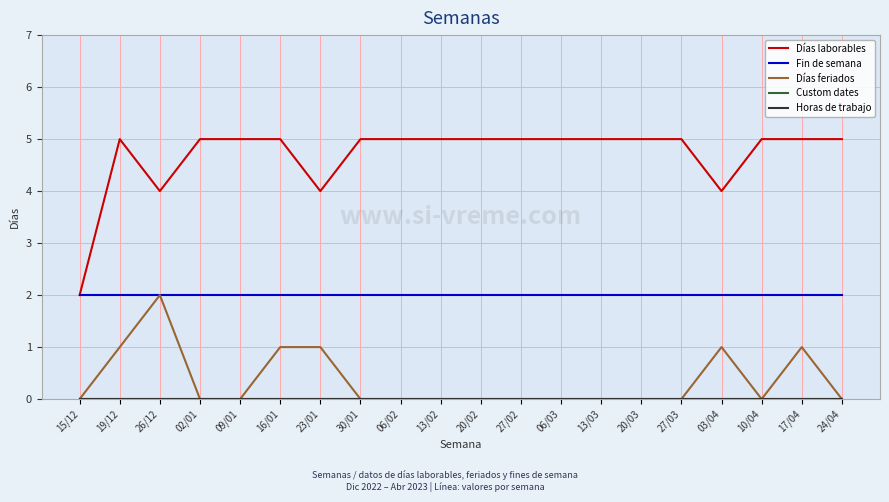

Rank the series by their maximum value, from lowest to highest.

Custom dates, Horas de trabajo, Fin de semana, Días feriados, Días laborables